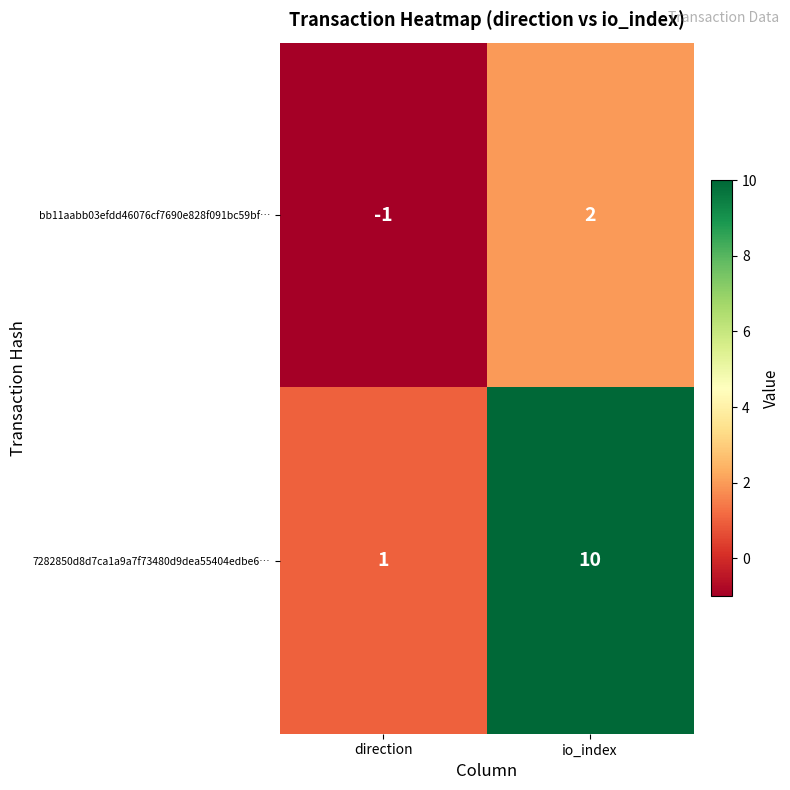

What is the greatest value displayed?

10